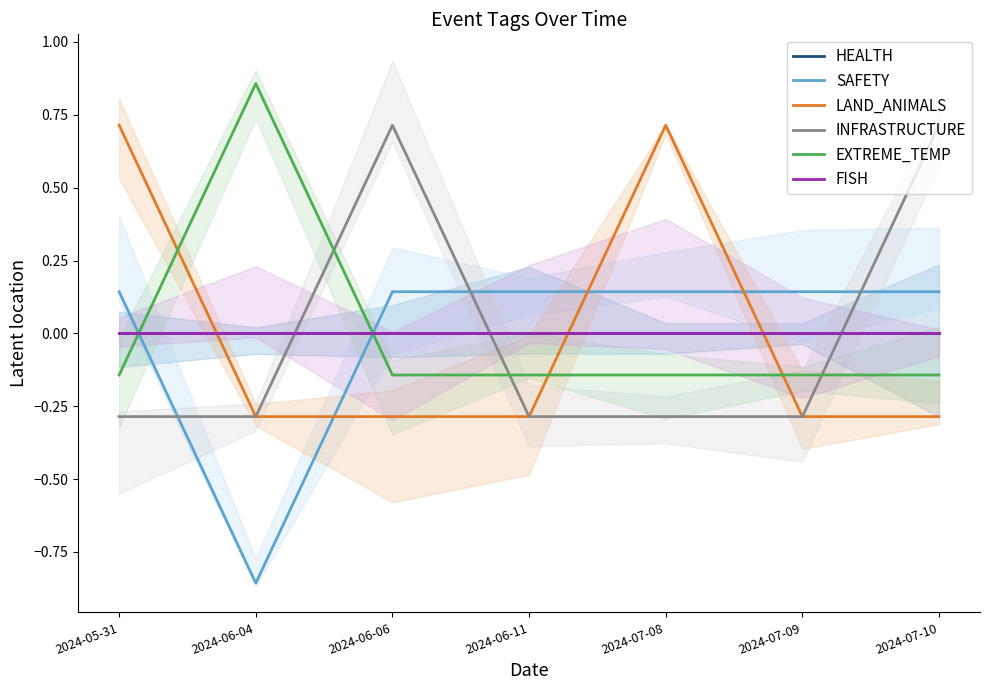

What are all the series names shown in the legend?

HEALTH, SAFETY, LAND_ANIMALS, INFRASTRUCTURE, EXTREME_TEMP, FISH